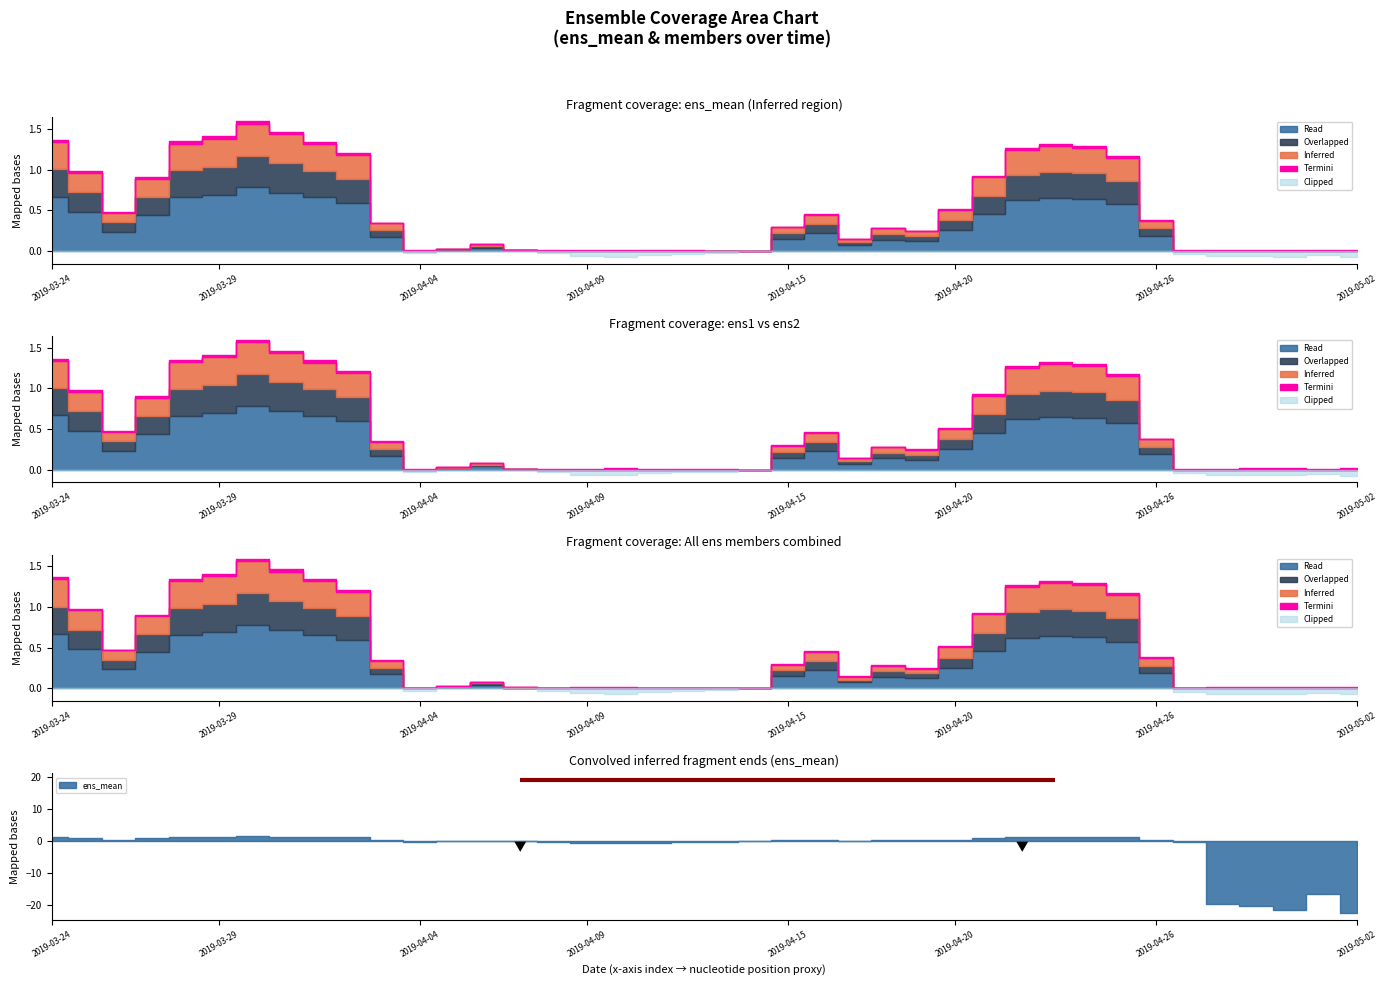

The ens_mean series shows -0.4 at 37. True or false?

False